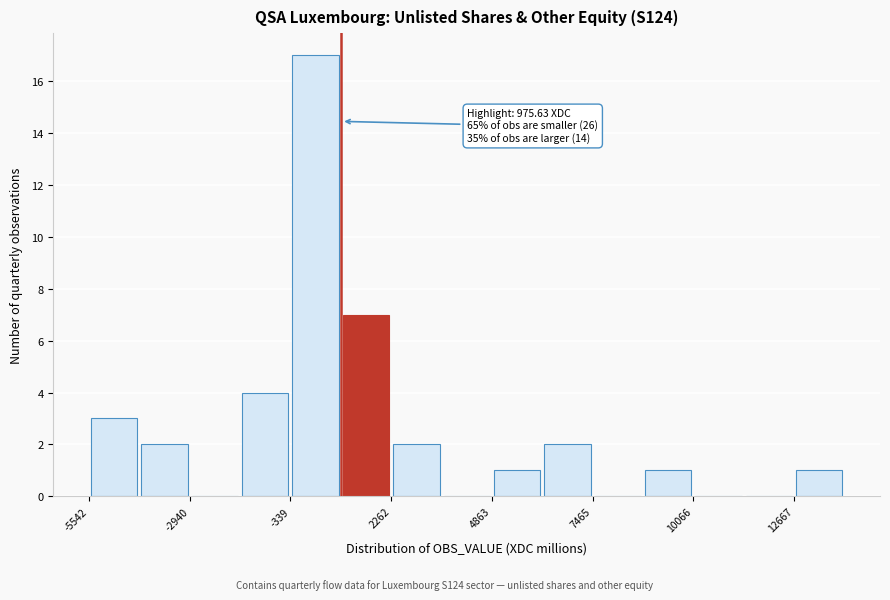

Read against the x-axis, roughly where is the centre of the tallest bar?

500